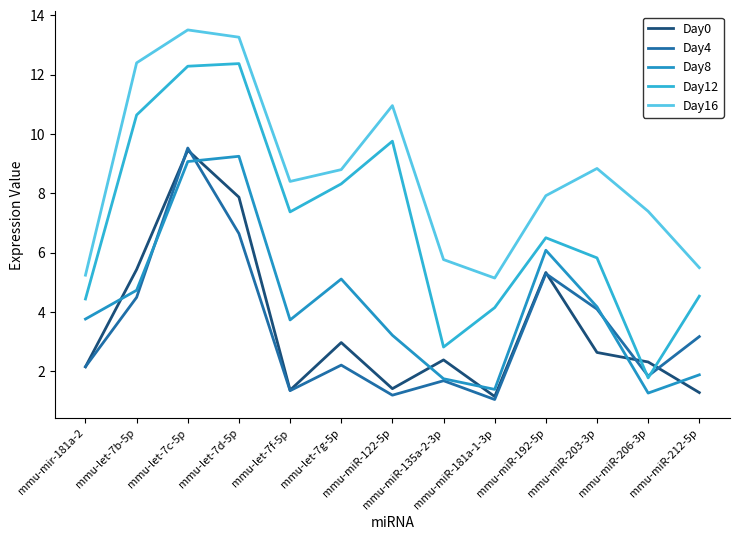

Rank the categories by Day16 value from lowest to highest.

mmu-miR-181a-1-3p, mmu-mir-181a-2, mmu-miR-212-5p, mmu-miR-135a-2-3p, mmu-miR-206-3p, mmu-miR-192-5p, mmu-let-7f-5p, mmu-let-7g-5p, mmu-miR-203-3p, mmu-miR-122-5p, mmu-let-7b-5p, mmu-let-7d-5p, mmu-let-7c-5p